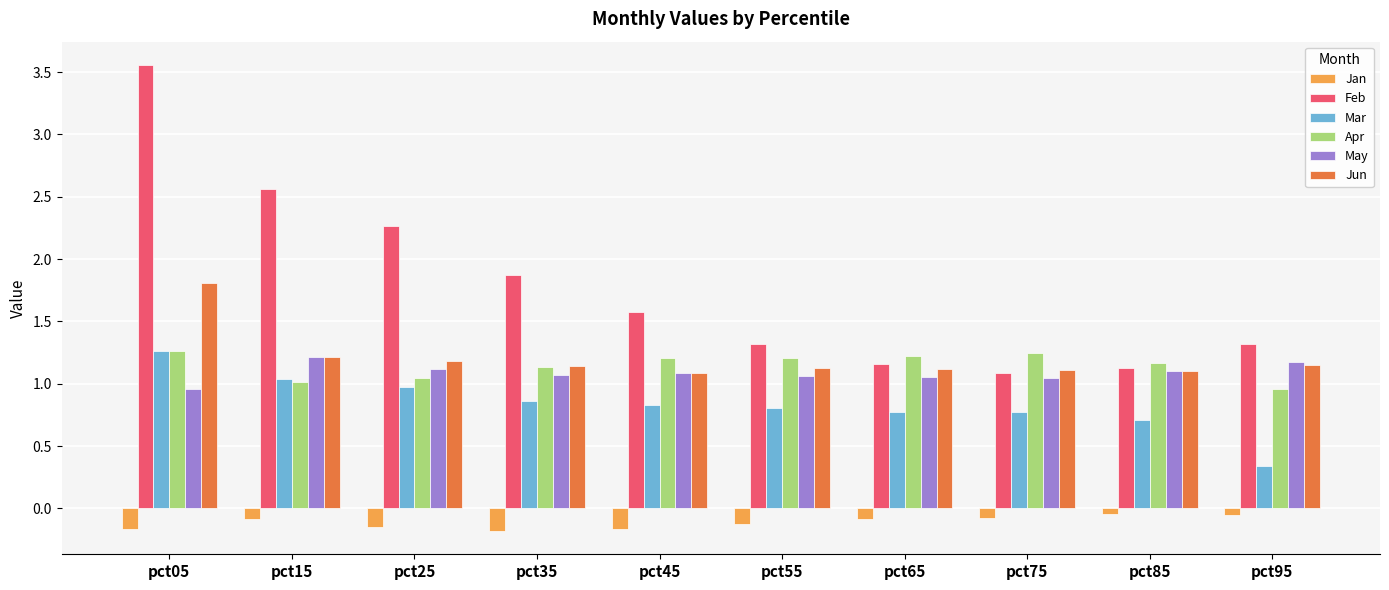

The Feb series shows 2.6 at pct15. True or false?

True